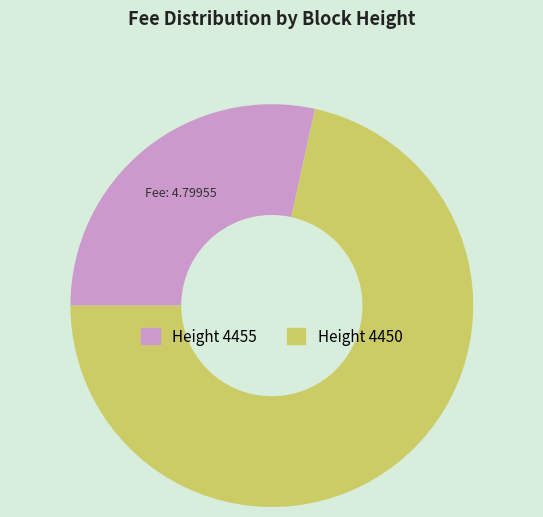

True or false: Height 4455 accounts for 28% of the total.

True